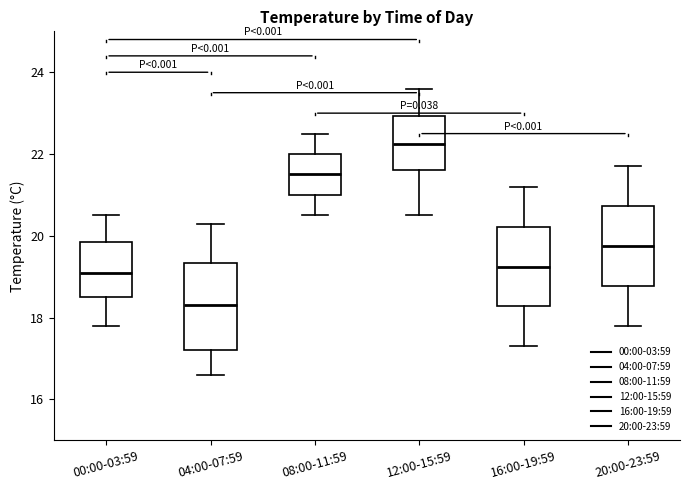

Which box's median line is the highest?

12:00-15:59